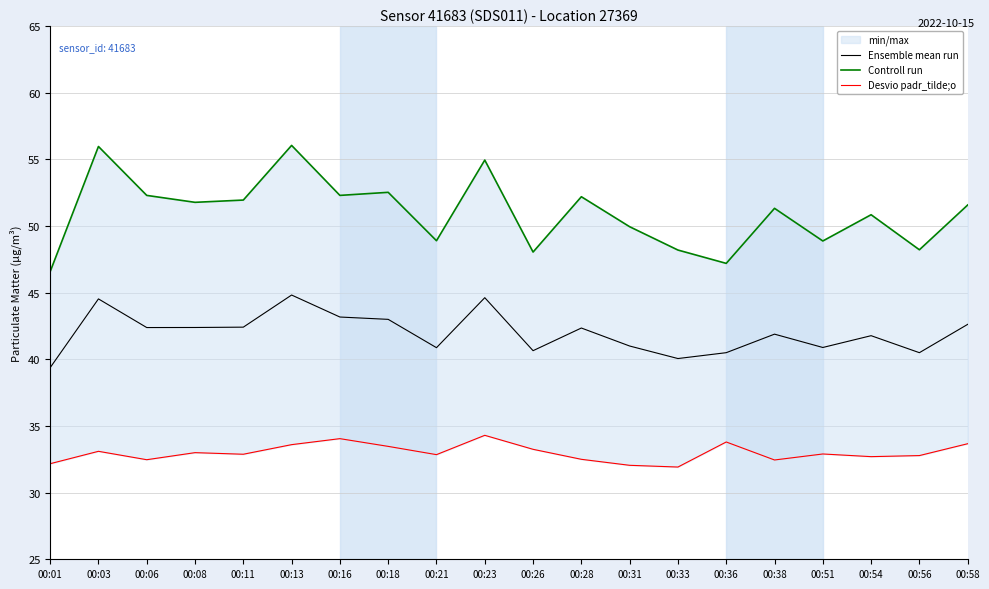

What is the difference between the highest and lowest values at 00:38?

18.9